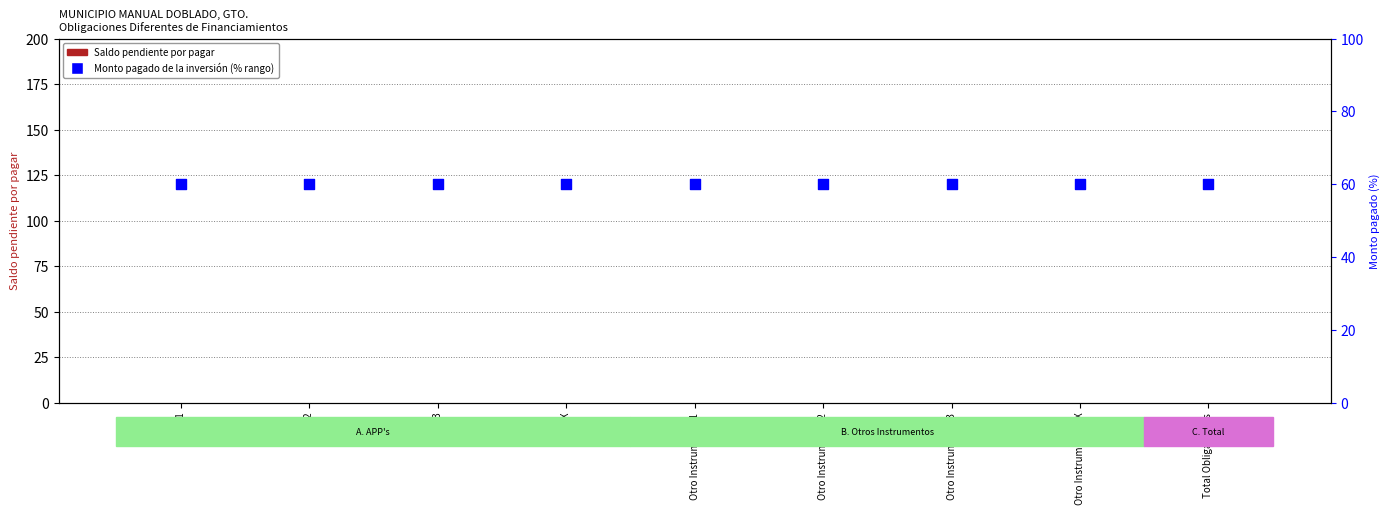

What are all the series names shown in the legend?

Saldo pendiente por pagar, Monto pagado de la inversión (% rango)